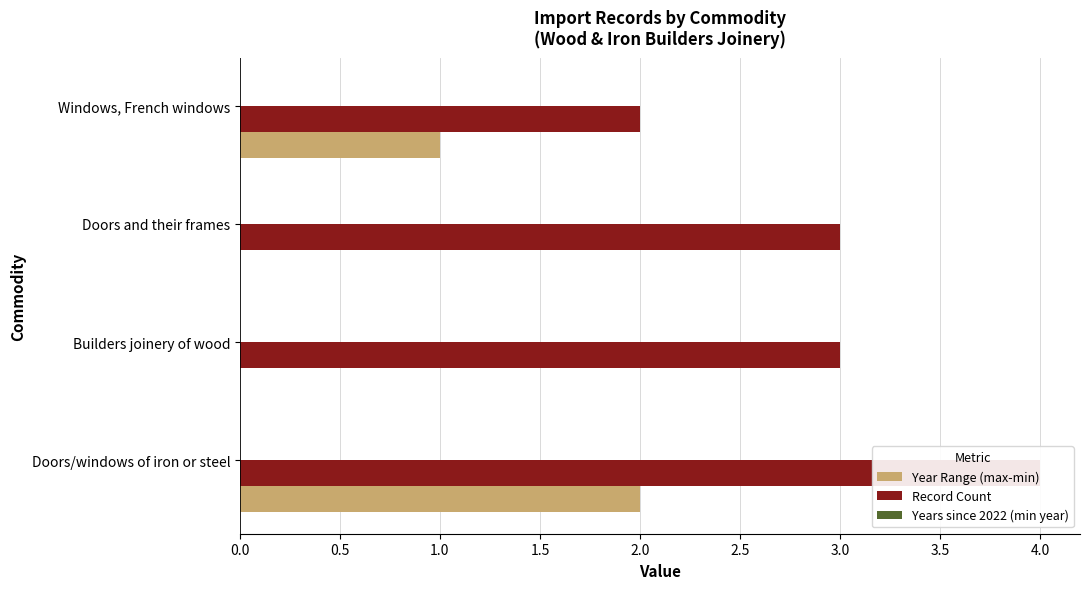

Which series has the largest total across all categories?

Record Count